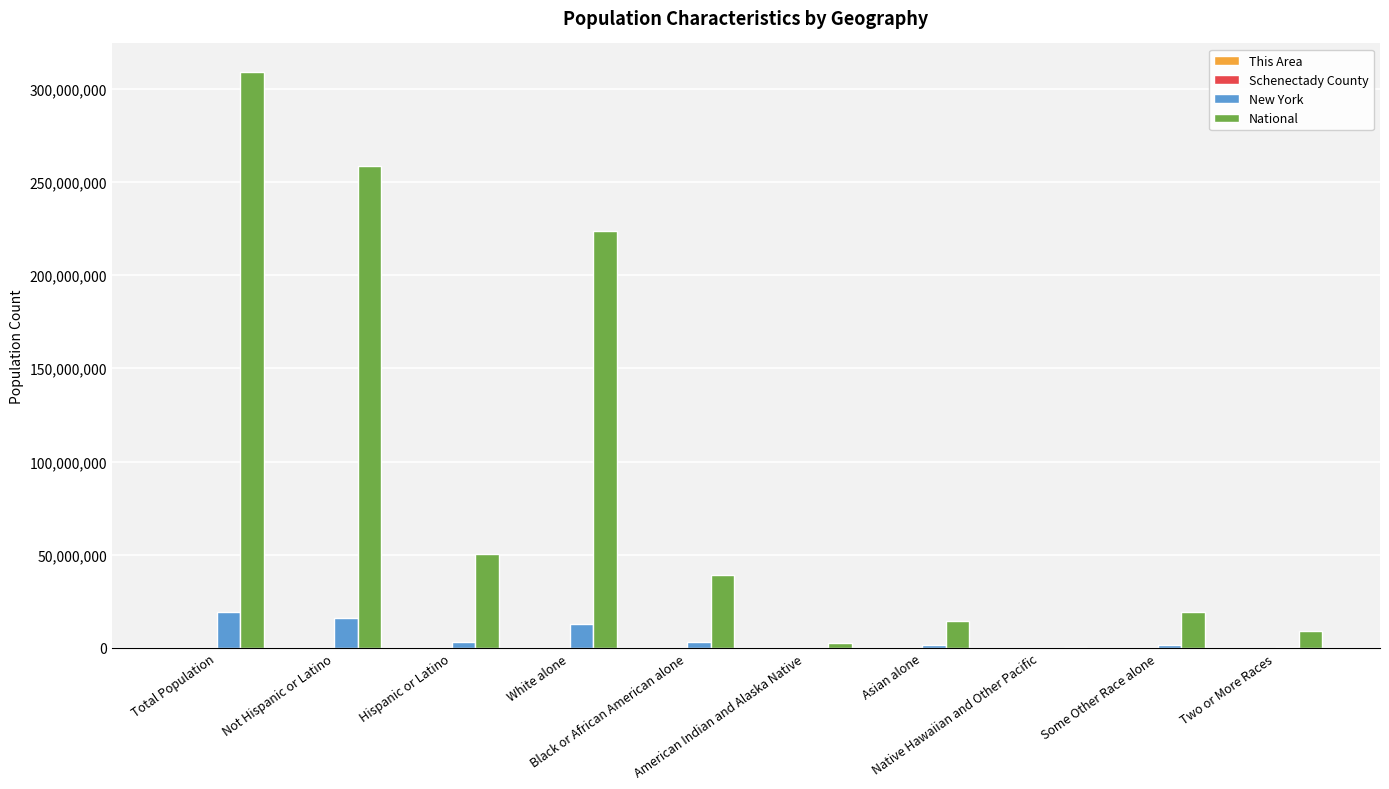

How many series are shown in this chart?

4